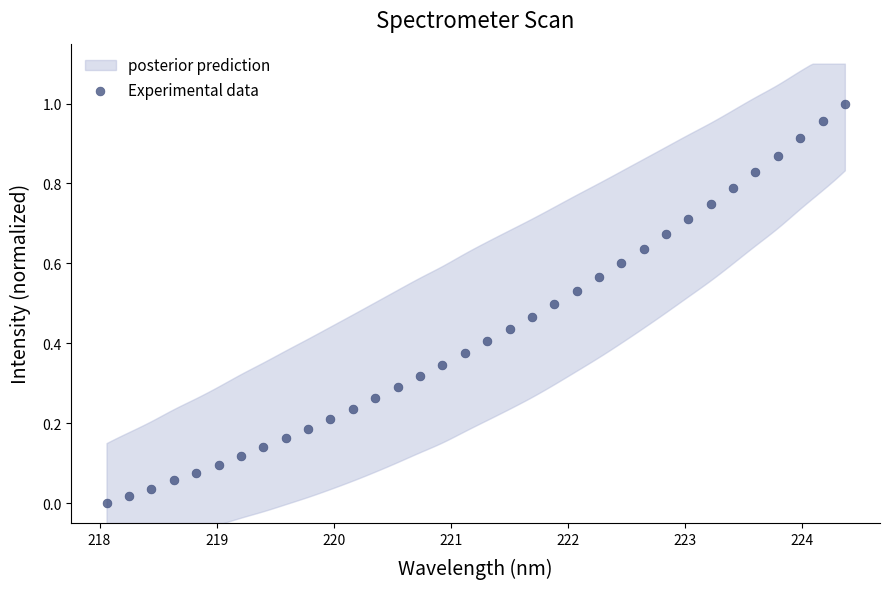

What is the range of X values (max minus min)?

6.3